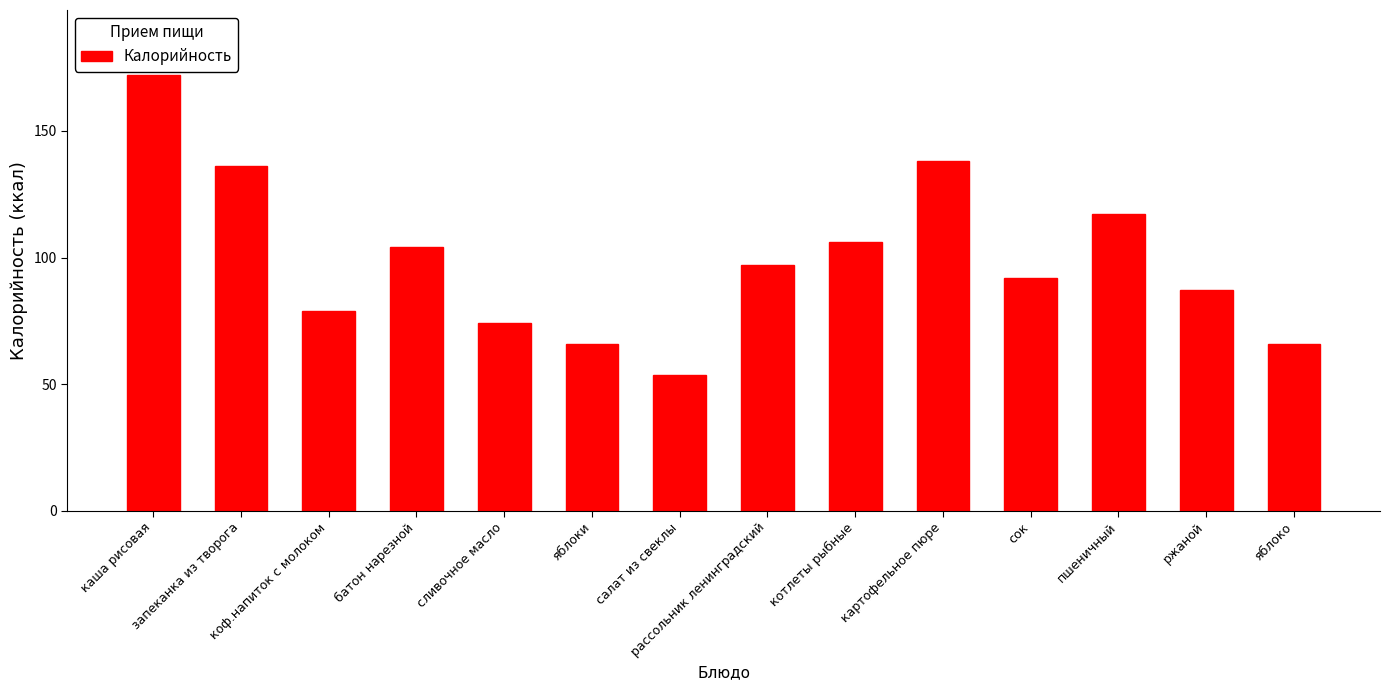

Reading left to right, list all the values displayed in this chart.

172.0	136.0	79.0	104.0	74.0	66.0	53.4	97.0	106.0	138.0	92.0	117.0	87.0	66.0